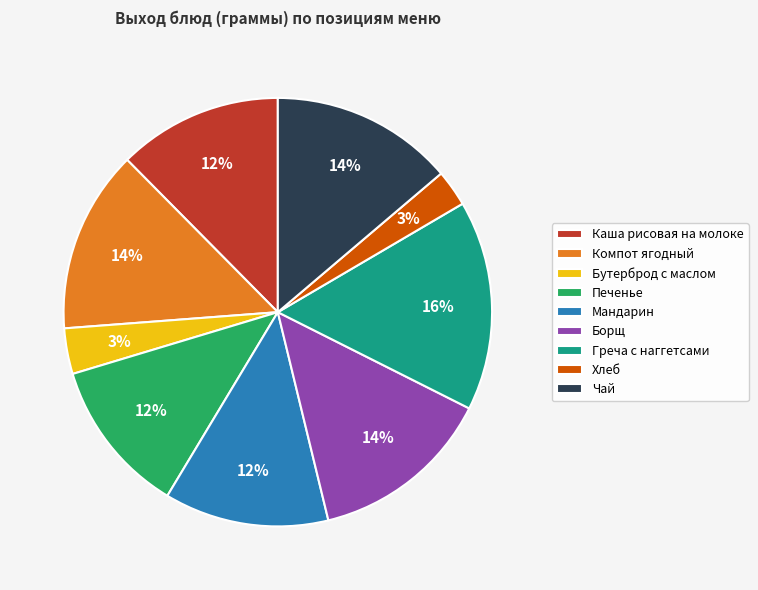

To the nearest percent, what is the difference between the Компот ягодный and Хлеб slice percentages?

11%